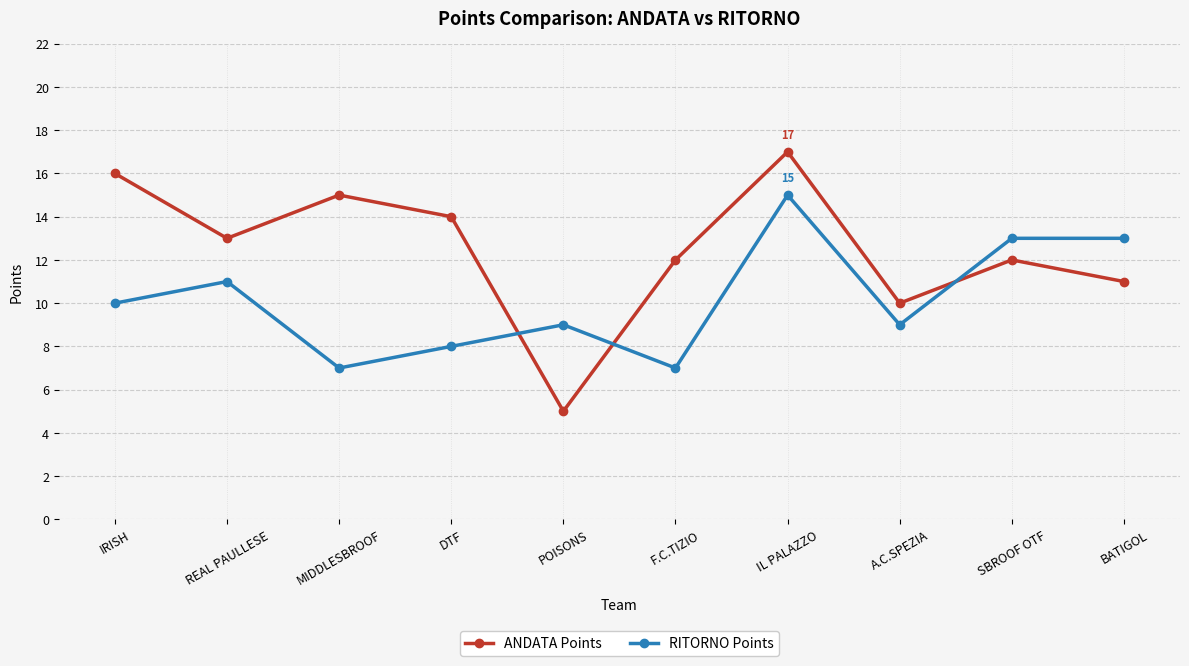

Reading left to right, transcribe all the data shown in this chart.

ANDATA Points: IRISH=16	REAL PAULLESE=13	MIDDLESBROOF=15	DTF=14	POISONS=5	F.C.TIZIO=12	IL PALAZZO=17	A.C.SPEZIA=10	SBROOF OTF=12	BATIGOL=11
RITORNO Points: IRISH=10	REAL PAULLESE=11	MIDDLESBROOF=7	DTF=8	POISONS=9	F.C.TIZIO=7	IL PALAZZO=15	A.C.SPEZIA=9	SBROOF OTF=13	BATIGOL=13